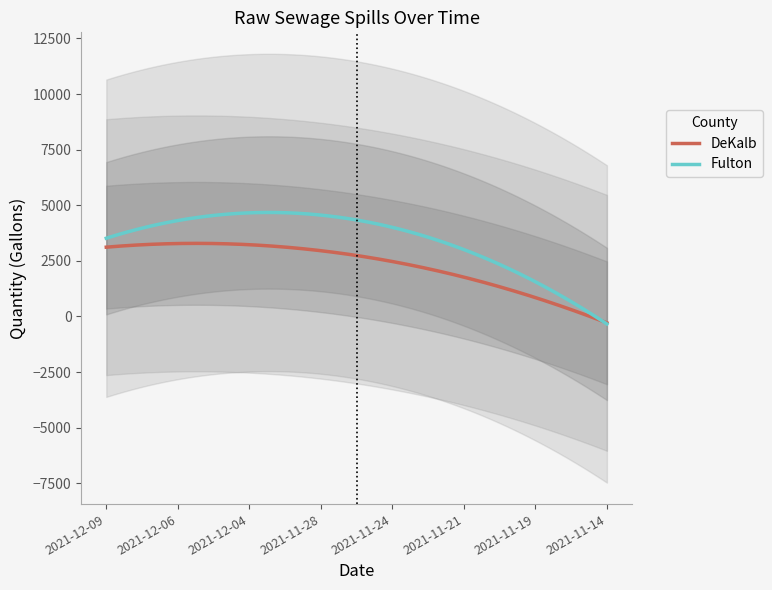

How many lines are shown in the chart?

2